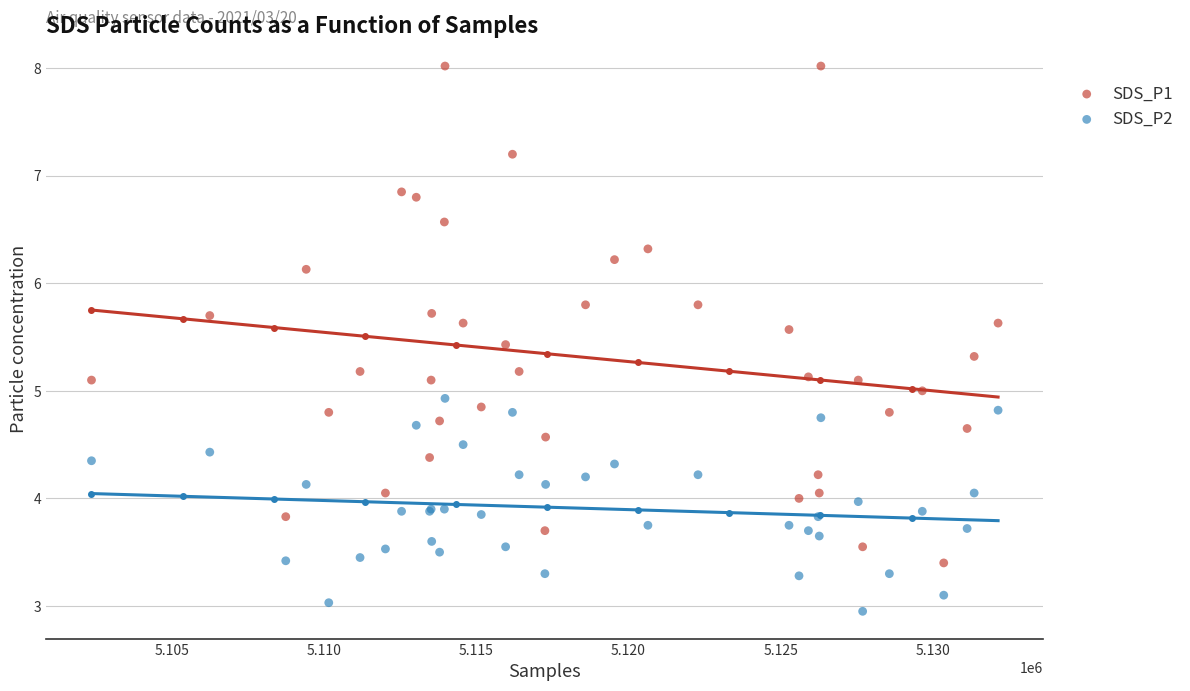

Which series contains the highest Y value?

SDS_P1